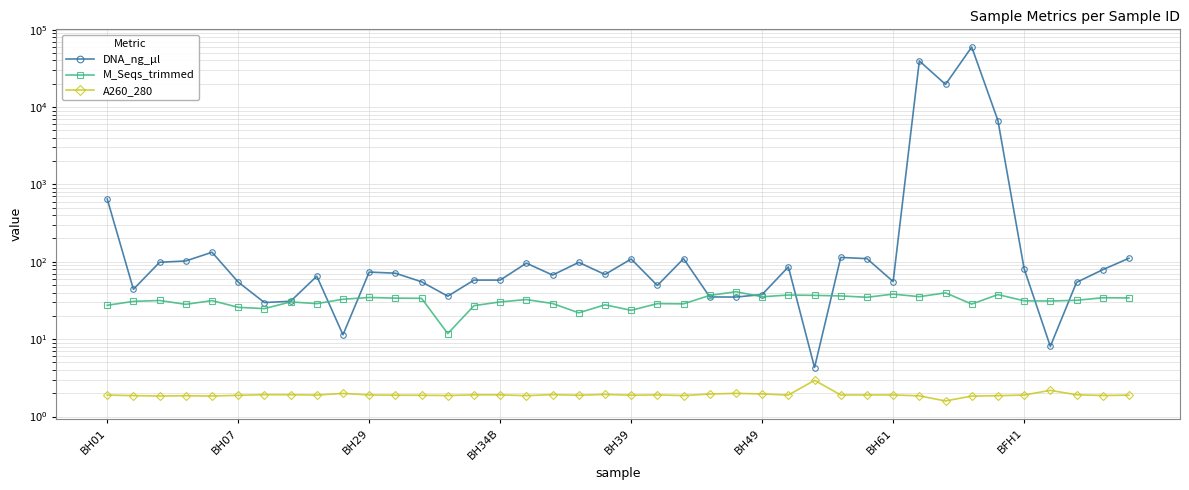

How many values in the DNA_ng_µl series exceed 71?

20